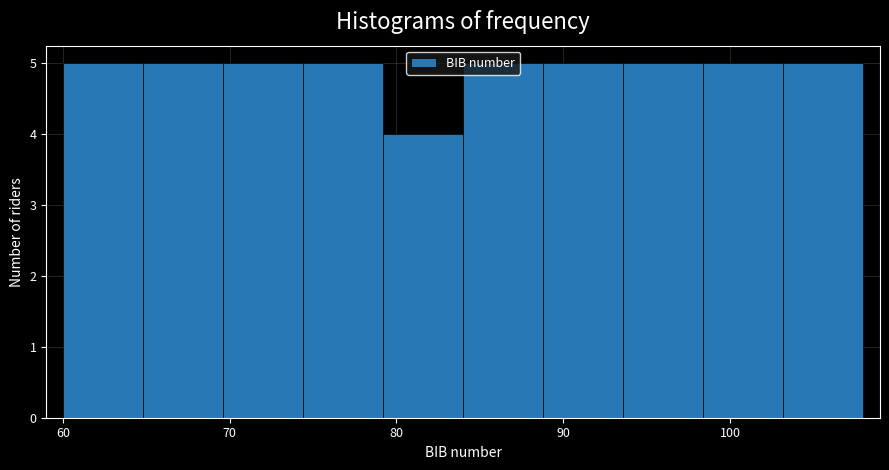

How tall is the bar that spans 93.6 to 98.4 on the x-axis? Neither the bar edges nor the heights are printed on the chart, so give them approximately, as read against the axes.

5